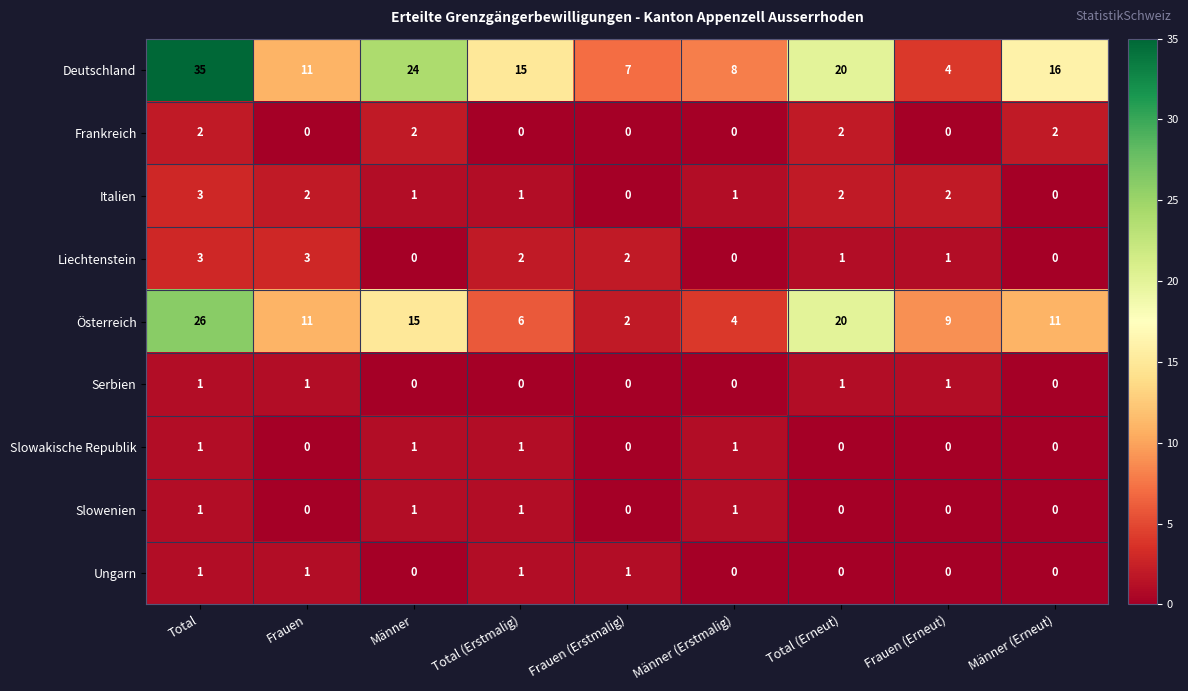

What is the difference between the maximum and minimum values in the Italien series?

3